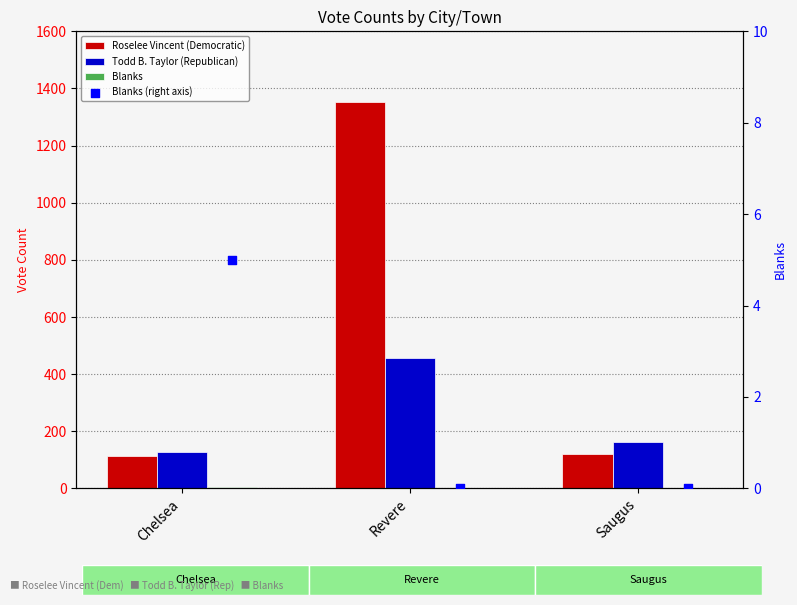

What is the total value across all series at Saugus?

283